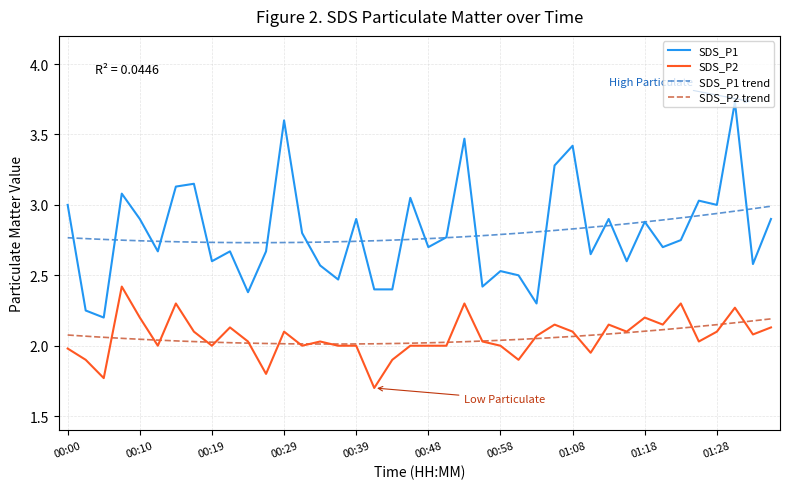

What is the difference between the highest and lowest values at 00:36?

0.5